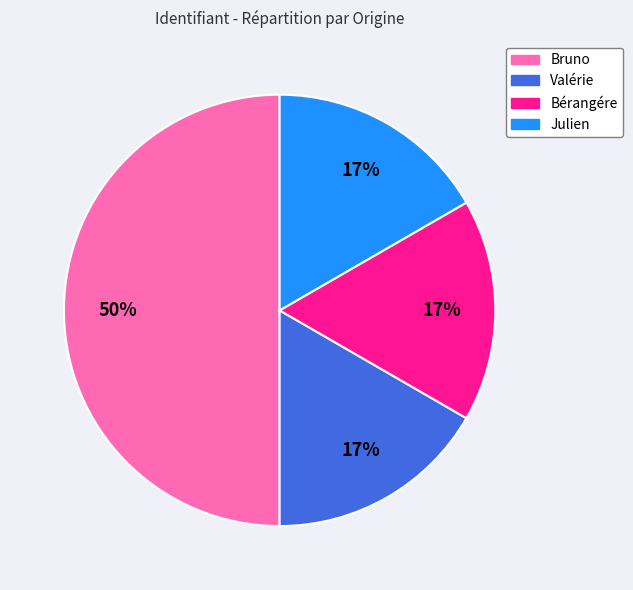

Approximately how many times larger is the value at Valérie compared to Julien?

1.0